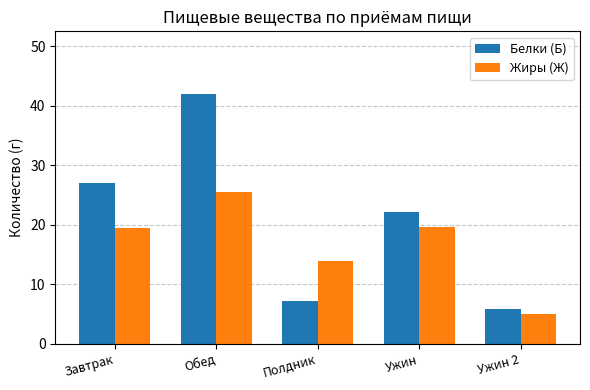

At which label does Жиры (Ж) reach its peak?

Обед